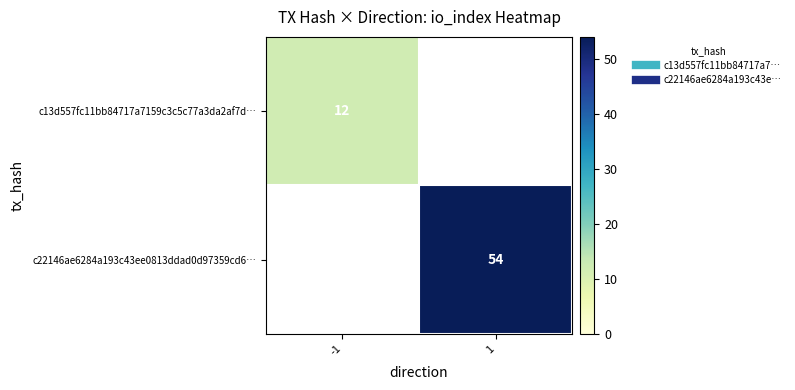

List the labels in order of c22146ae6284a193c43ee0813ddad0d97359cd6… value, smallest first.

-1, 1